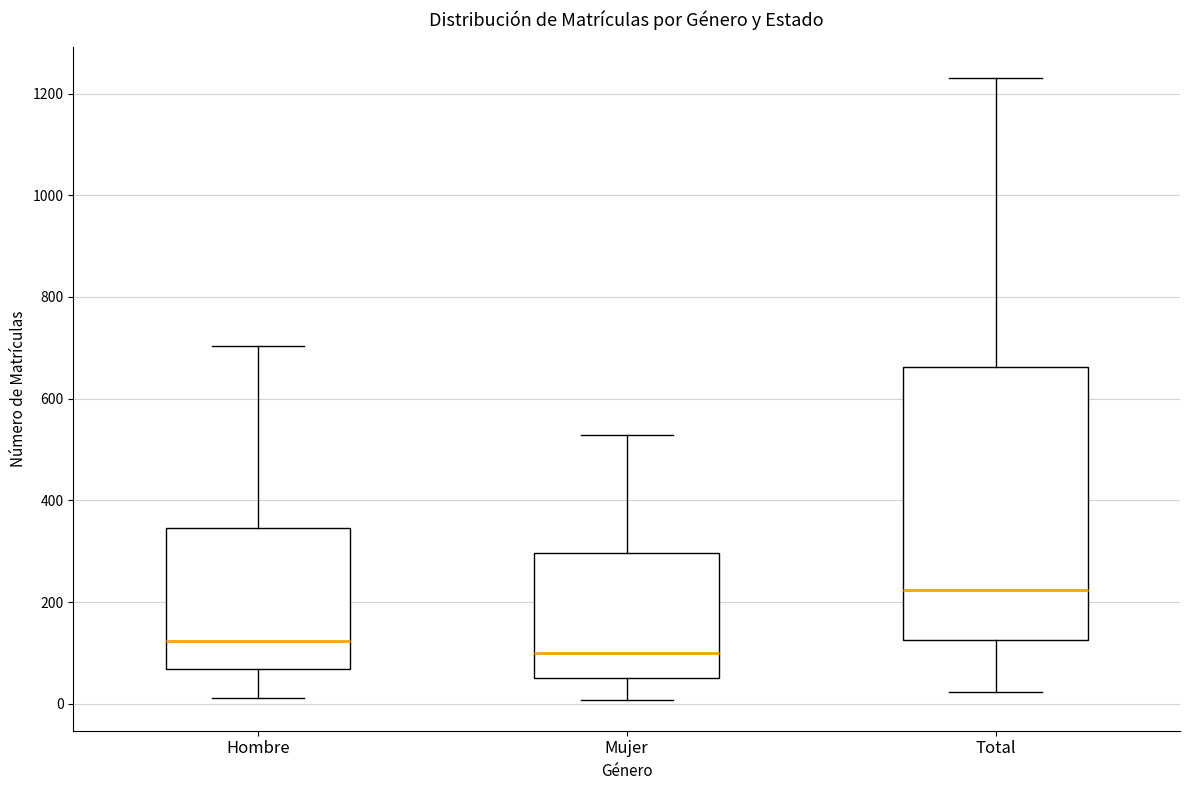

Which box's median line is the highest?

Total